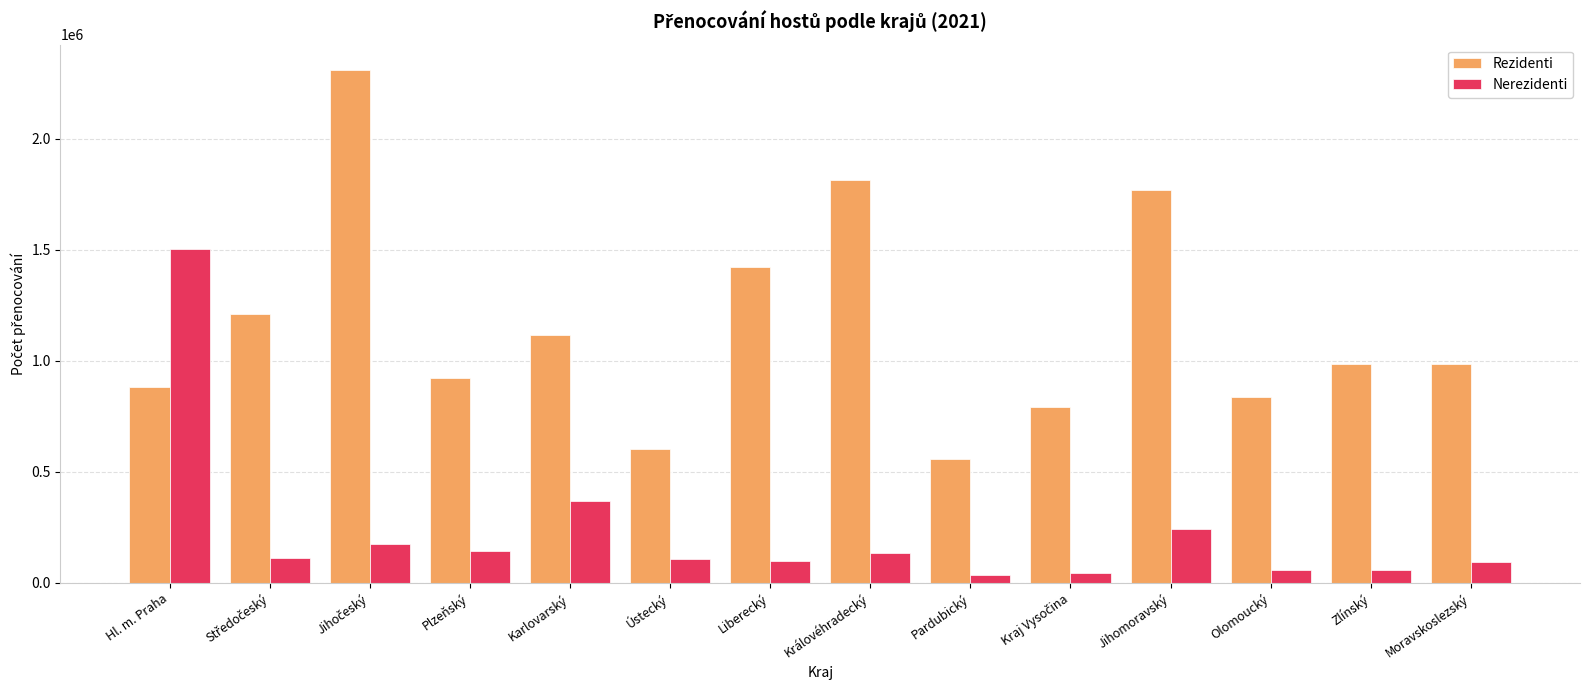

Which series has the largest total across all categories?

Rezidenti